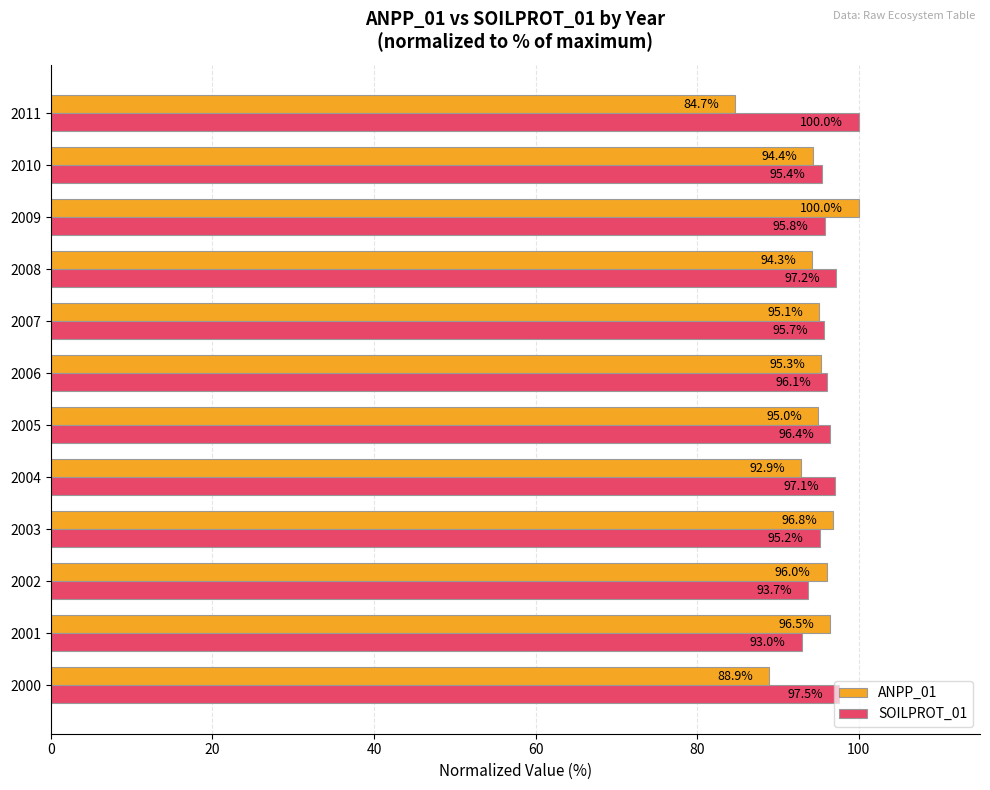

Which series has the largest total across all categories?

SOILPROT_01